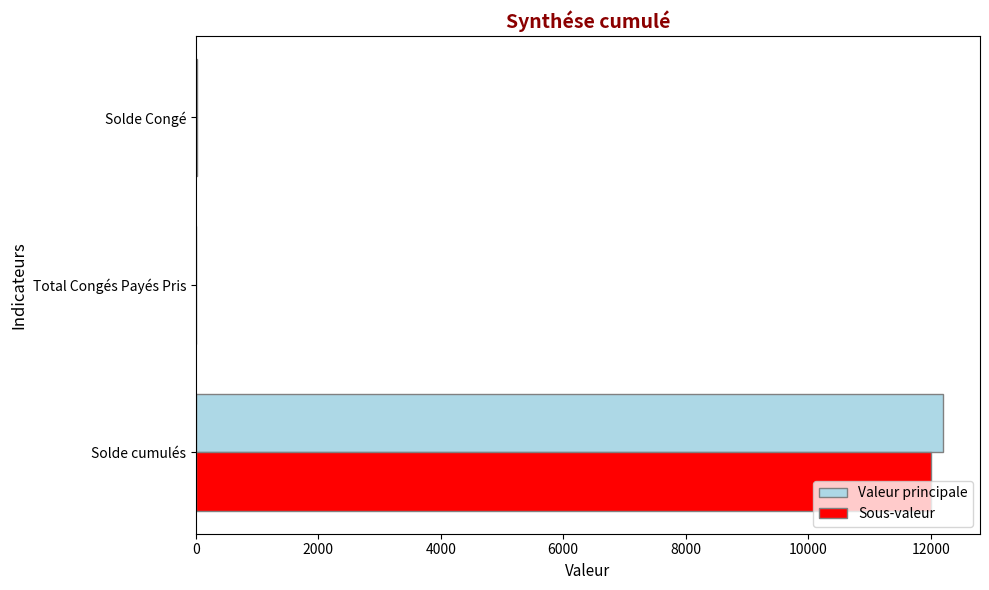

Between Solde cumulés and Solde Congé, which series saw the biggest shift?

Valeur principale